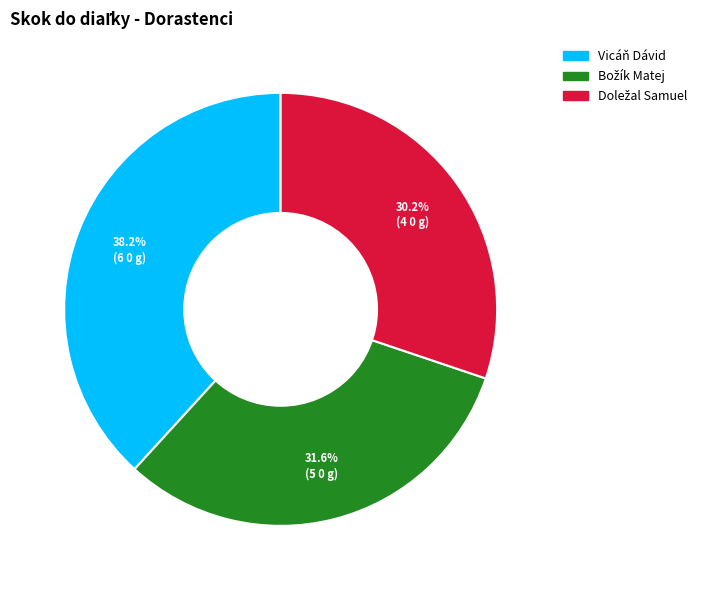

Count the number of slices in the pie.

3